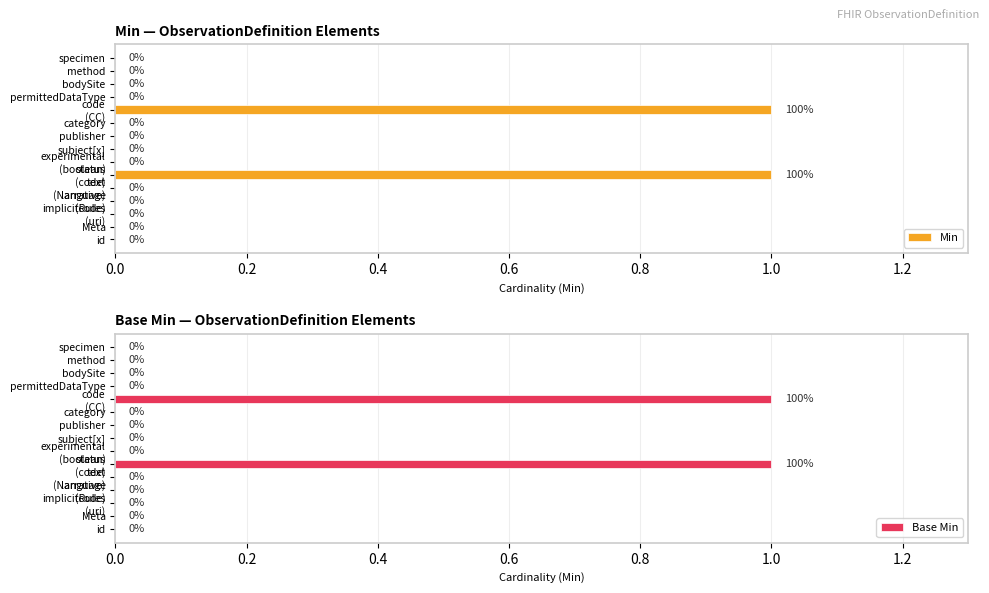

How many Min values are between 0 and 1?

15